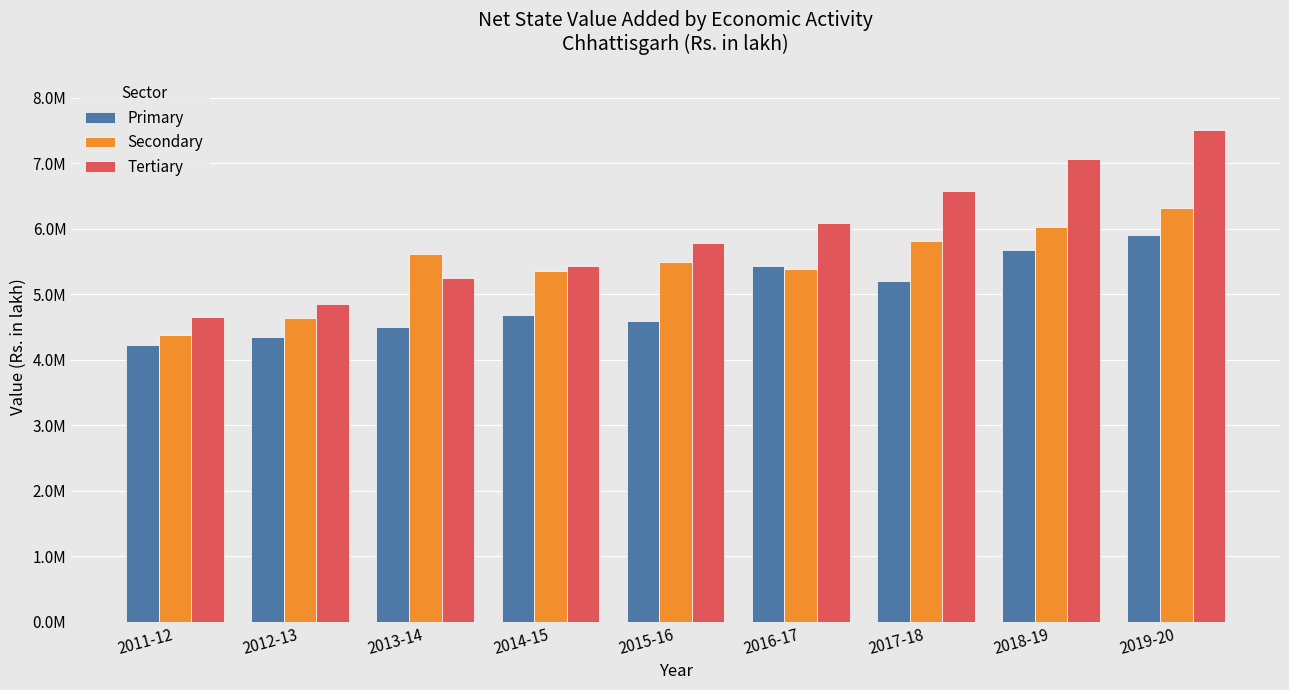

Reading left to right, transcribe all the data shown in this chart.

Primary: 2011-12=4228822	2012-13=4346341	2013-14=4496357	2014-15=4683415	2015-16=4592045	2016-17=5424765	2017-18=5201825	2018-19=5668771	2019-20=5911674
Secondary: 2011-12=4380235	2012-13=4636256	2013-14=5609322	2014-15=5357109	2015-16=5498063	2016-17=5387069	2017-18=5808702	2018-19=6034850	2019-20=6318380
Tertiary: 2011-12=4653886	2012-13=4852575	2013-14=5241260	2014-15=5436910	2015-16=5776615	2016-17=6092018	2017-18=6578494	2018-19=7071851	2019-20=7506672